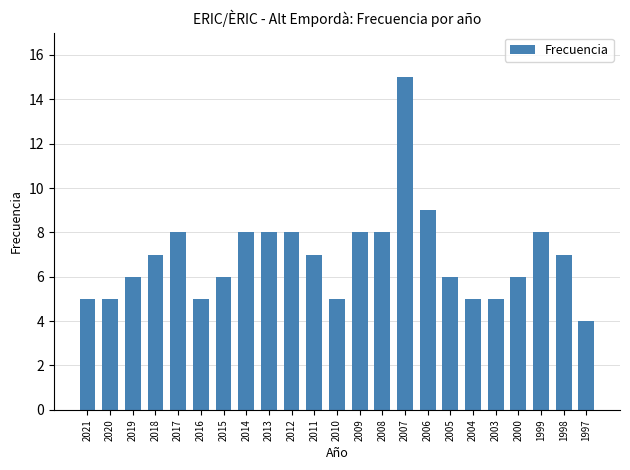

The chart shows a value of 8 at 2014. True or false?

True